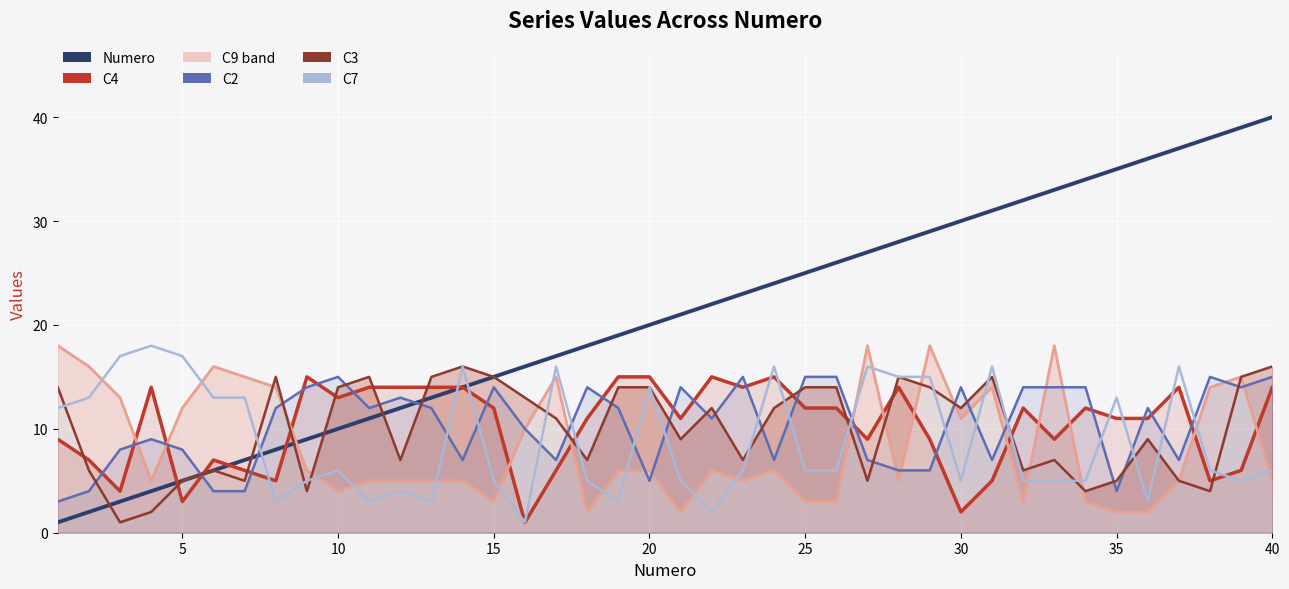

Which series has the widest spread of values?

Numero